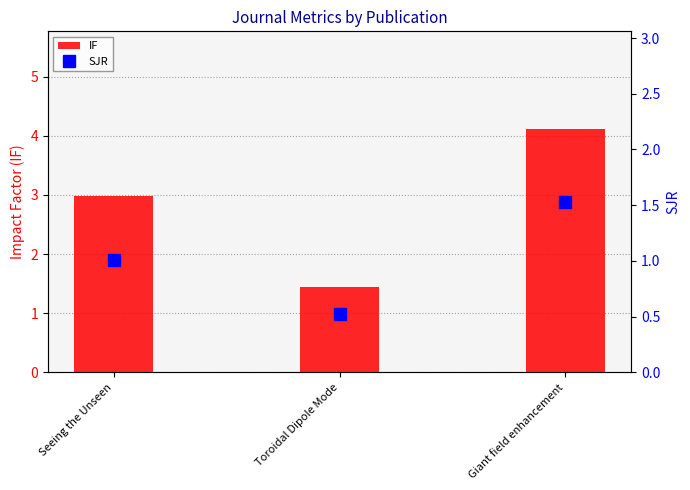

Where does the SJR series first go above 1?

Seeing the Unseen